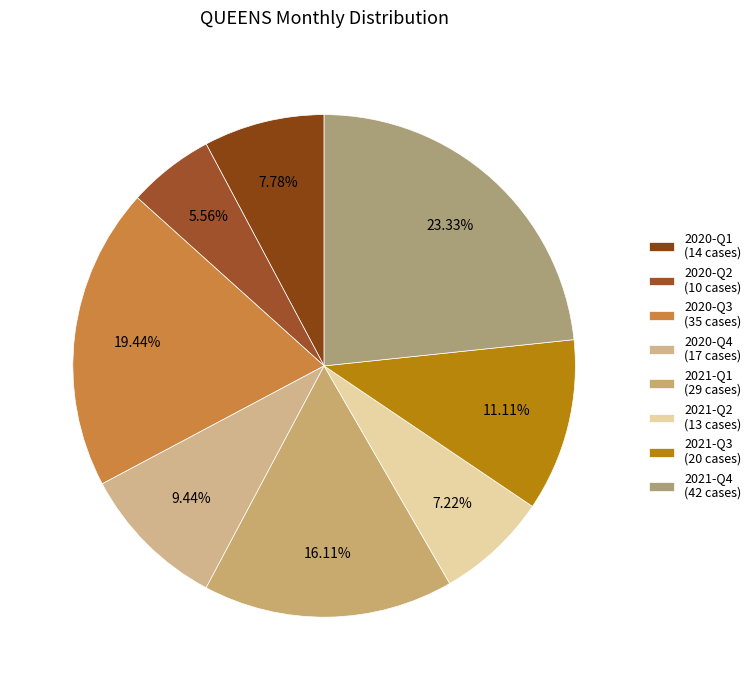

Count the number of slices in the pie.

8